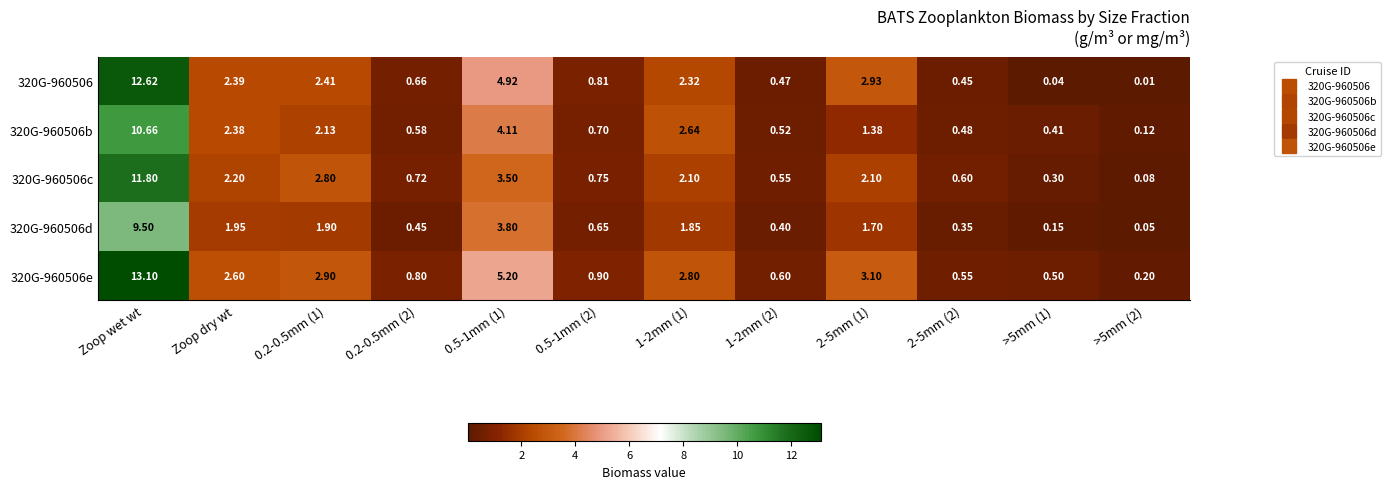

At which category is the sum across all series the highest?

Zoop wet wt